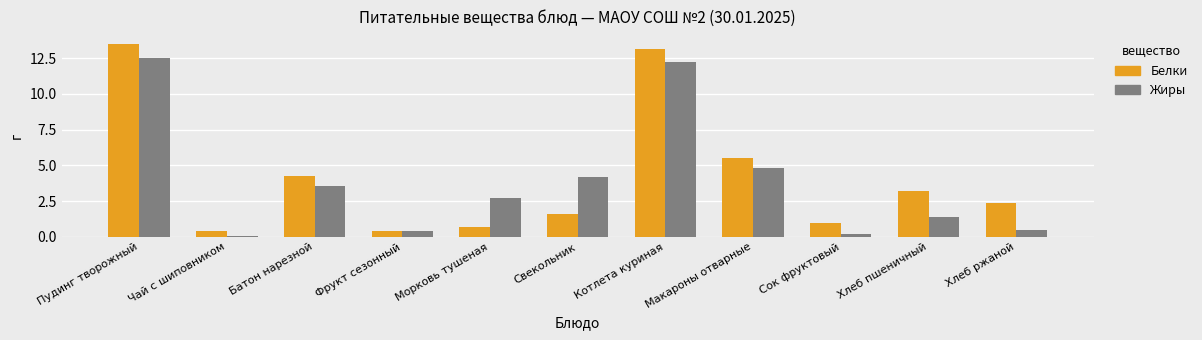

What is the maximum value for Белки?

13.5